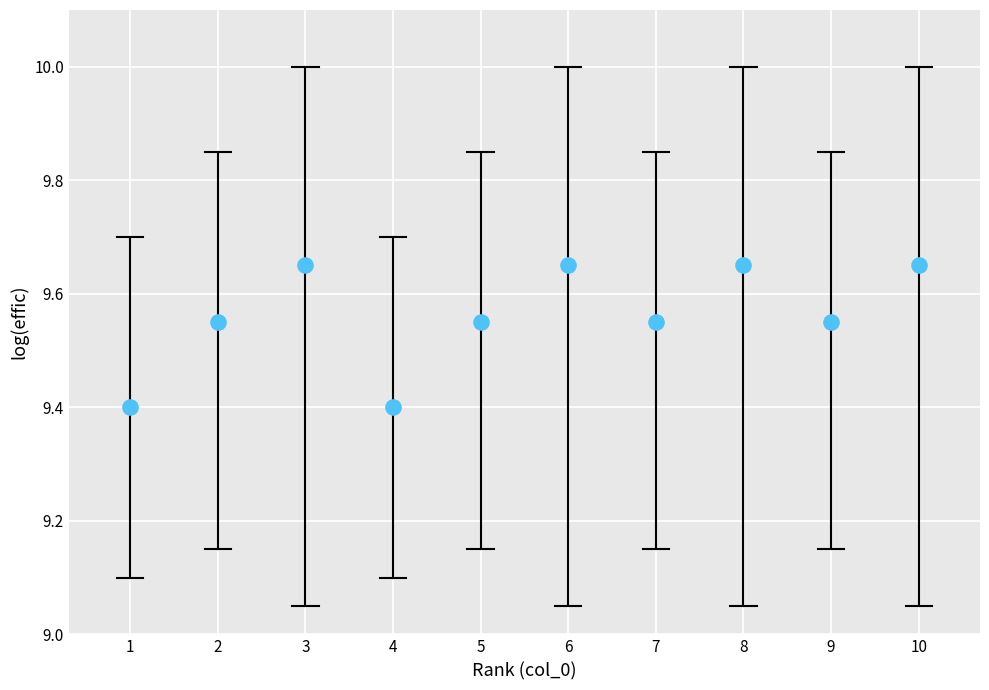

What is the average X value?

5.5